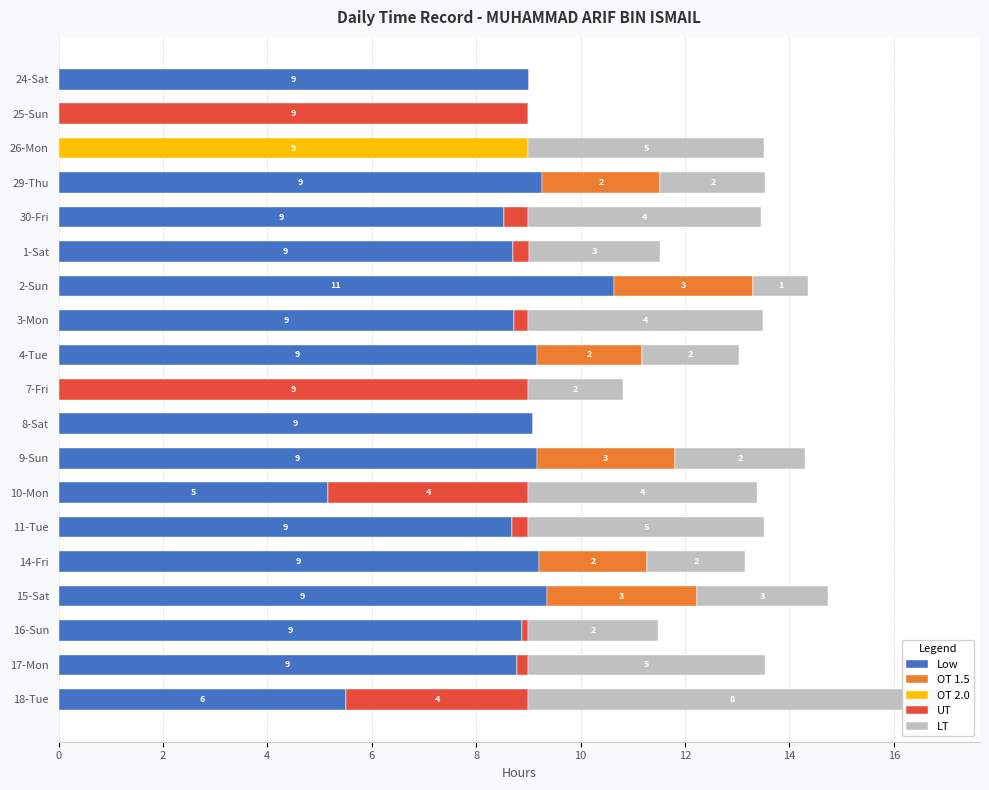

Rank the series by their maximum value, from lowest to highest.

OT 1.5, LT, OT 2.0, UT, Low